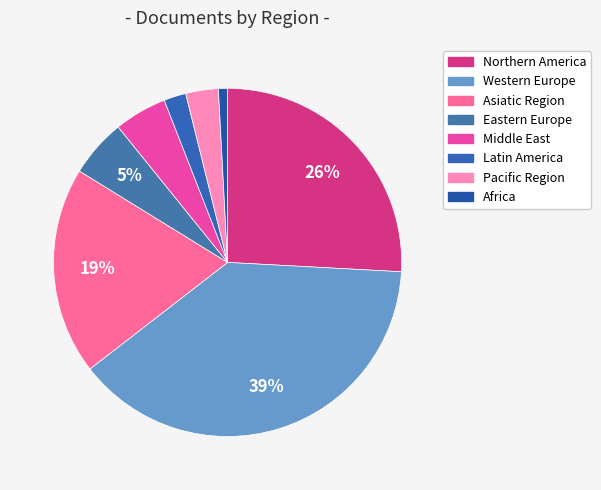

To the nearest percent, what is the difference between the largest and smallest slice percentages?

38%